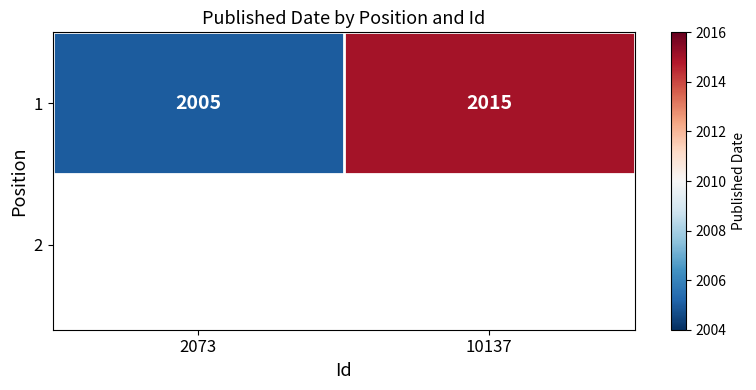

Count the values in the range 2005 to 2015.

2